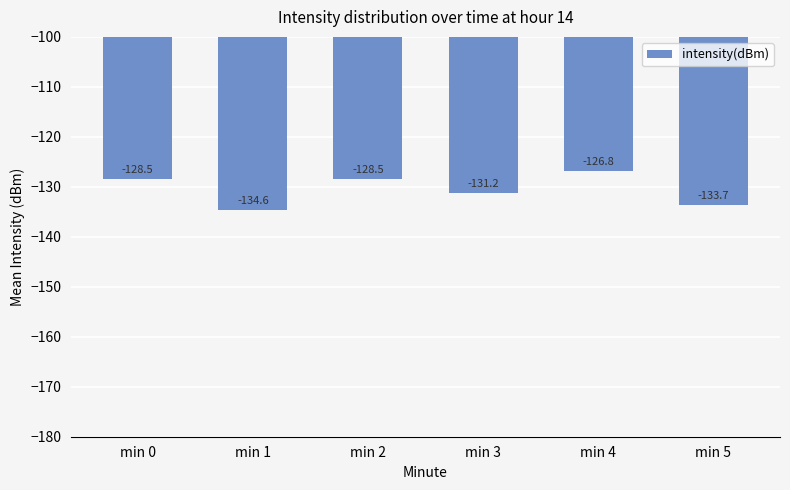

What is the sum of the values at min 0 and min 2?

-257.0